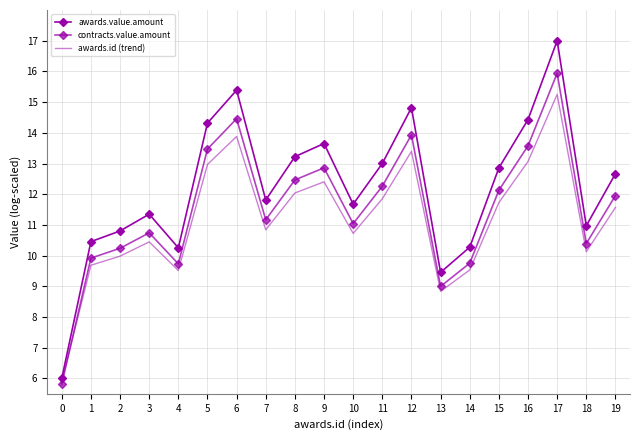

Which series has the largest total across all categories?

awards.value.amount